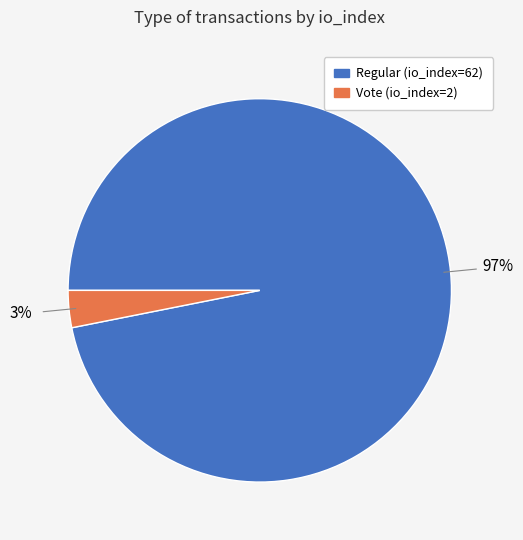

Count the number of slices in the pie.

2